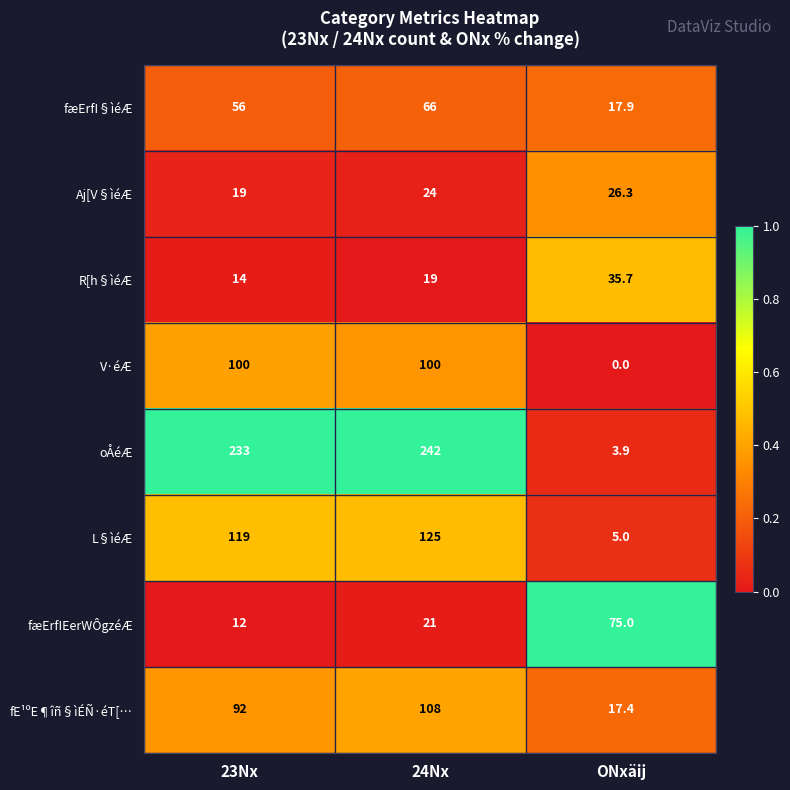

Which series has the largest range (max minus min)?

oÅéÆ